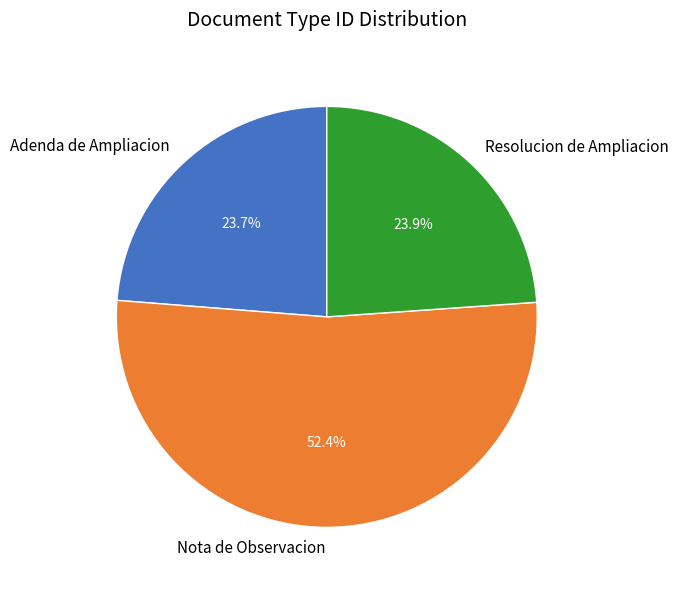

Between Resolucion de Ampliacion and Nota de Observacion, which is larger?

Nota de Observacion